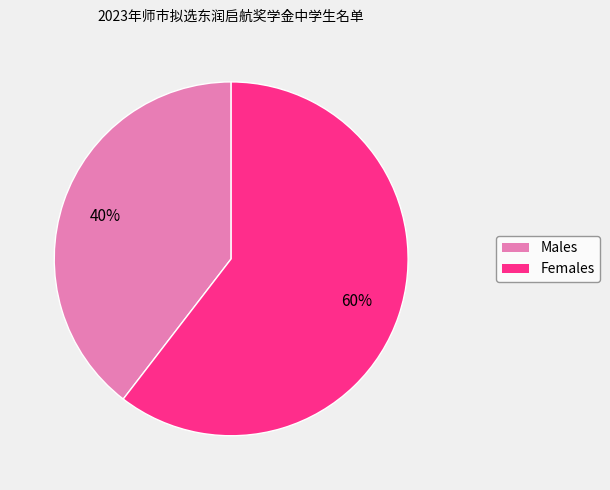

Does any single category account for the majority?

Yes